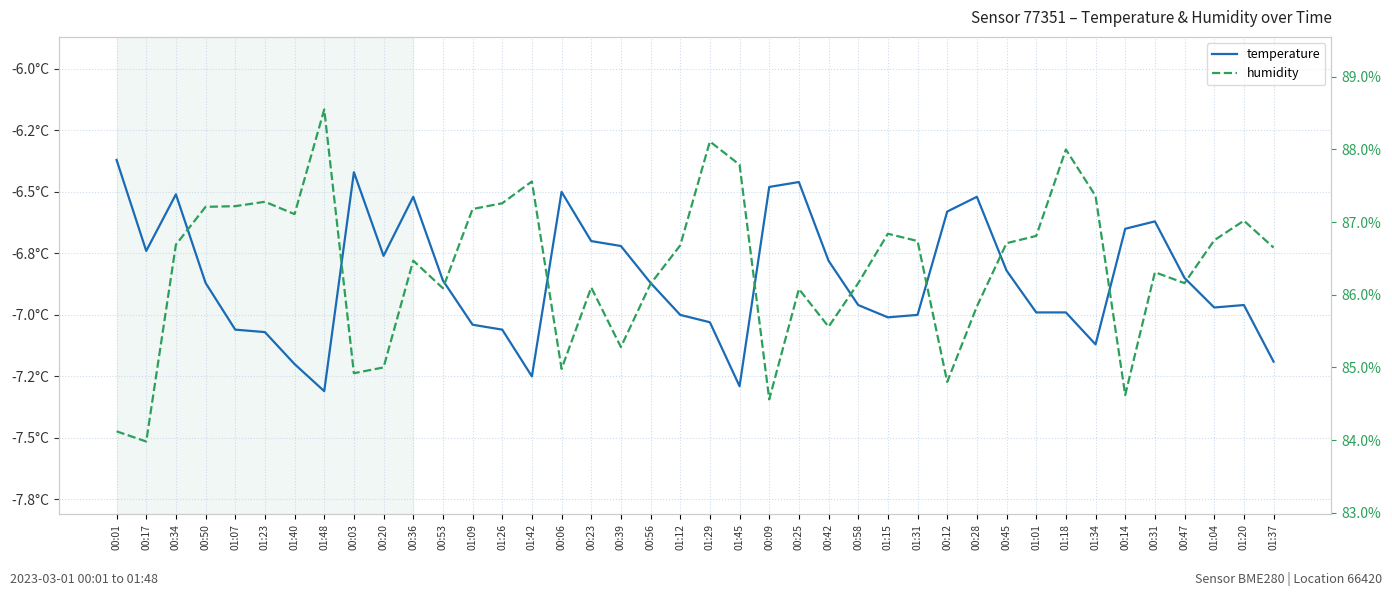

Rank the series at 01:29 from highest to lowest value.

humidity, temperature